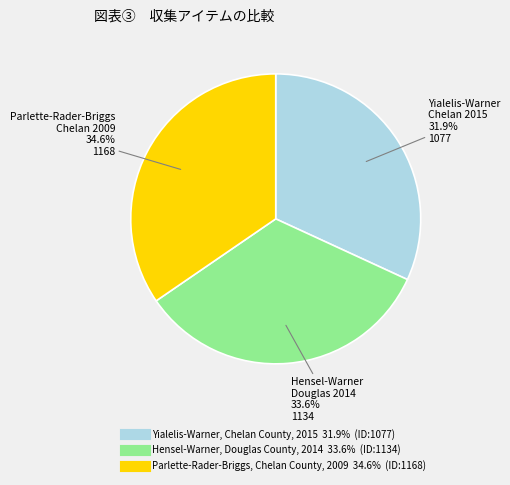

Which has a higher value, Parlette-Rader-Briggs, Chelan County, 2009 or Yialelis-Warner, Chelan County, 2015?

Parlette-Rader-Briggs, Chelan County, 2009